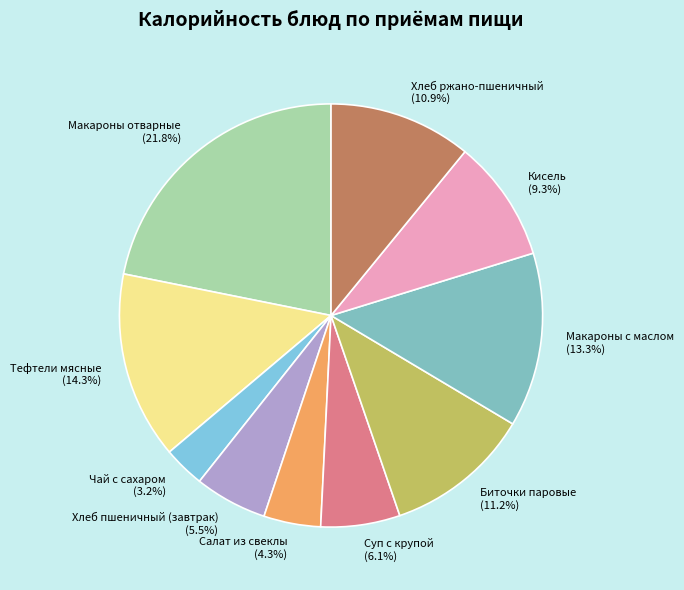

Combined, what portion of the pie is Салат из свеклы and Суп с крупой?

10.4%